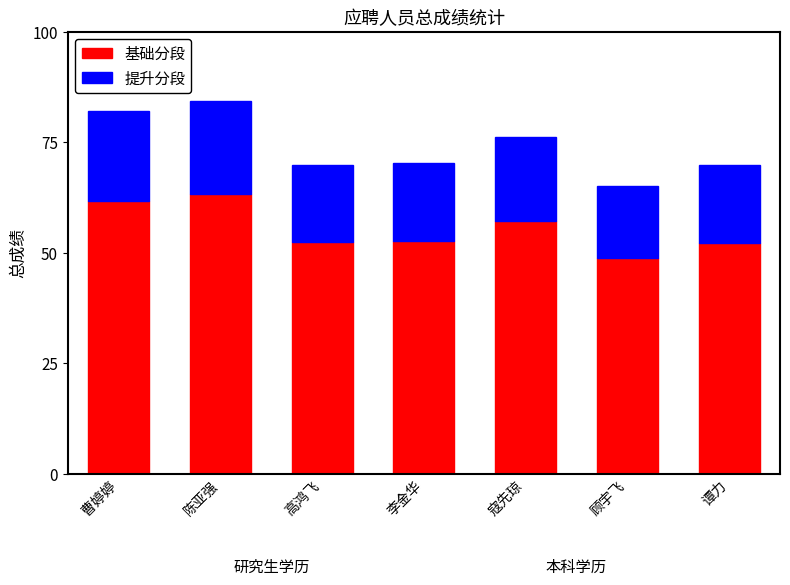

What is the highest value of the 基础分段 series?

63.3